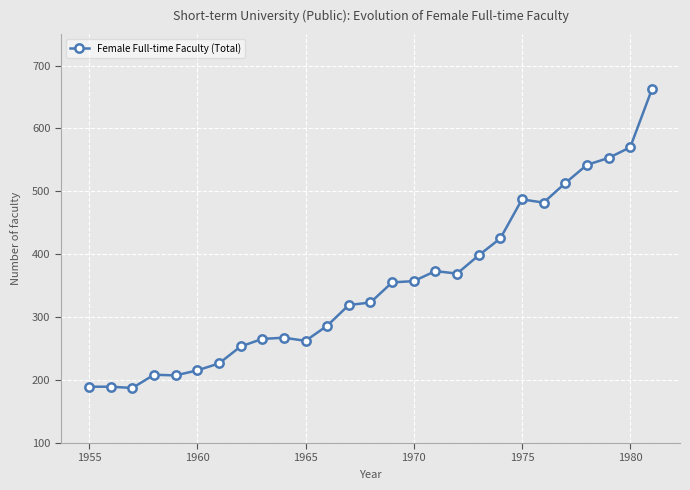

True or false: there are more than 2 points higher than both neighbors.

True